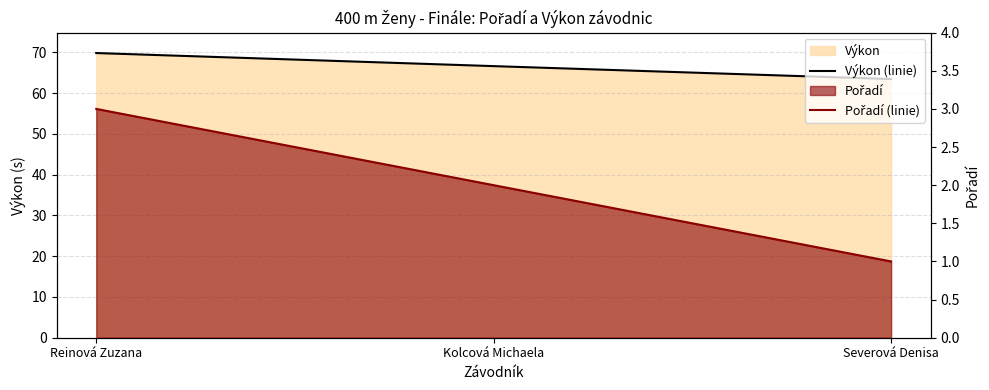

At which category is the sum across all series the highest?

Reinová Zuzana